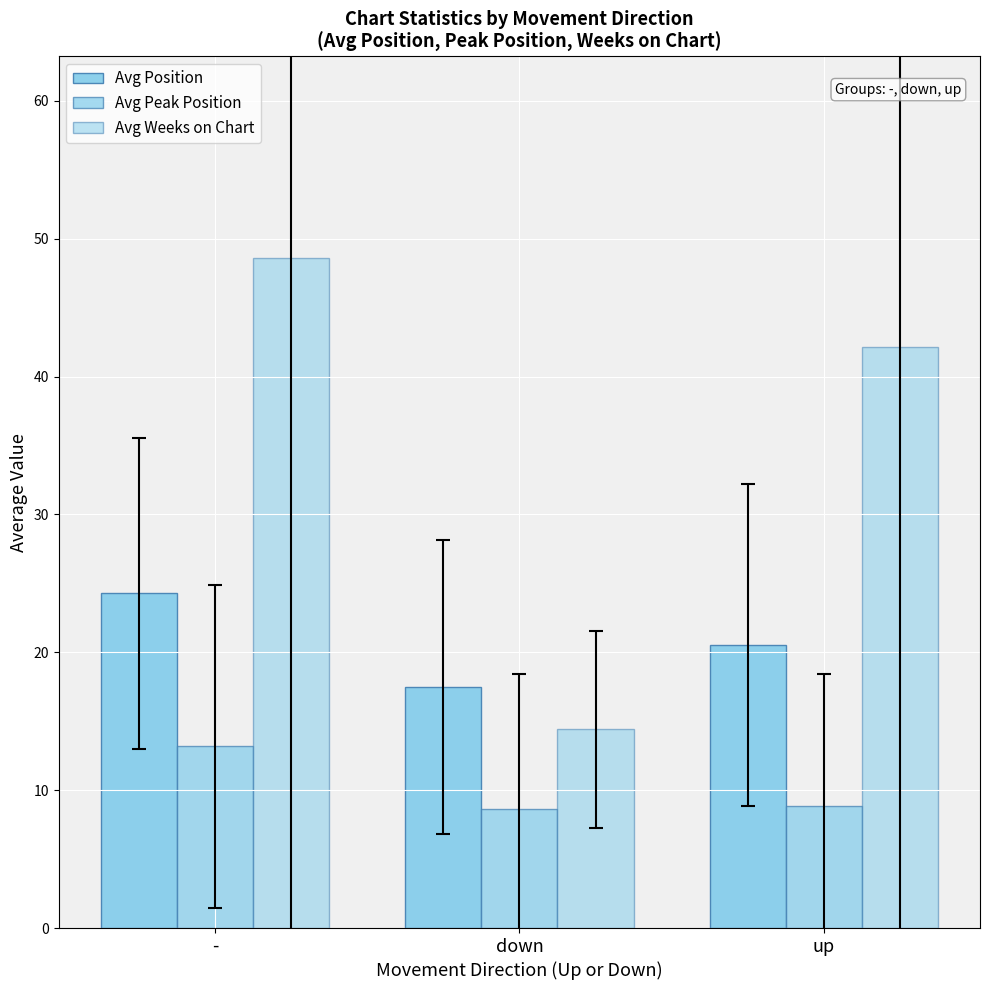

How many data points in Avg Weeks on Chart are above 42?

2